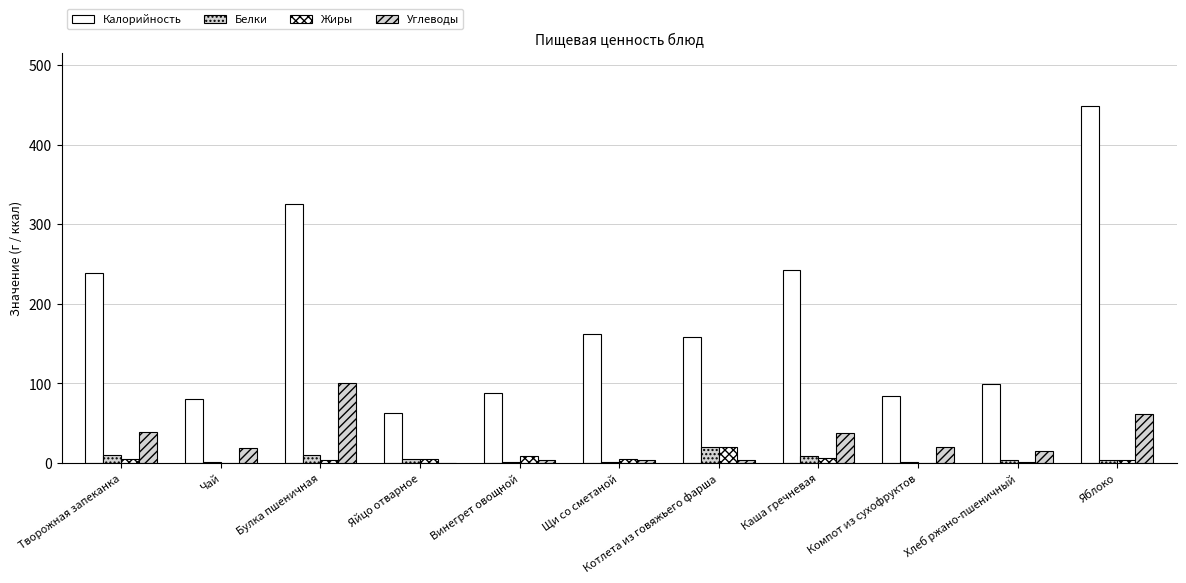

What is the label of the 8th bar from the left?

Каша гречневая